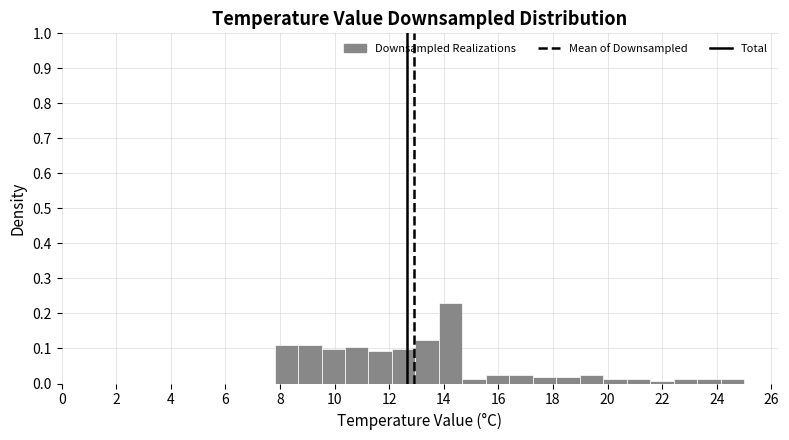

What is the height of the bar covering 18.98 to 19.84 on the x-axis? Neither the bar edges nor the heights are printed on the chart, so give them approximately, as read against the axes.

0.02